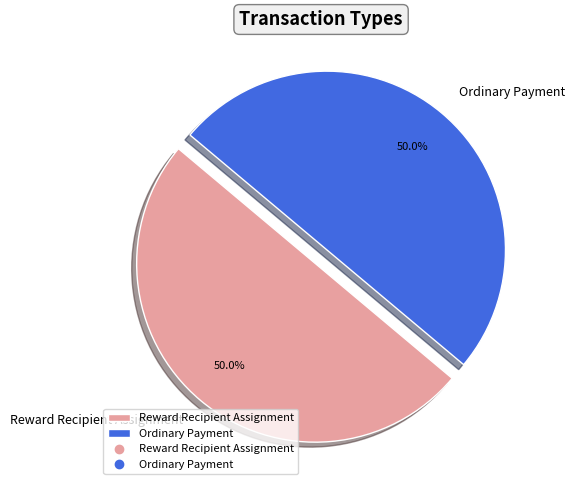

What percentage is the Ordinary Payment slice, to the nearest percent?

50%